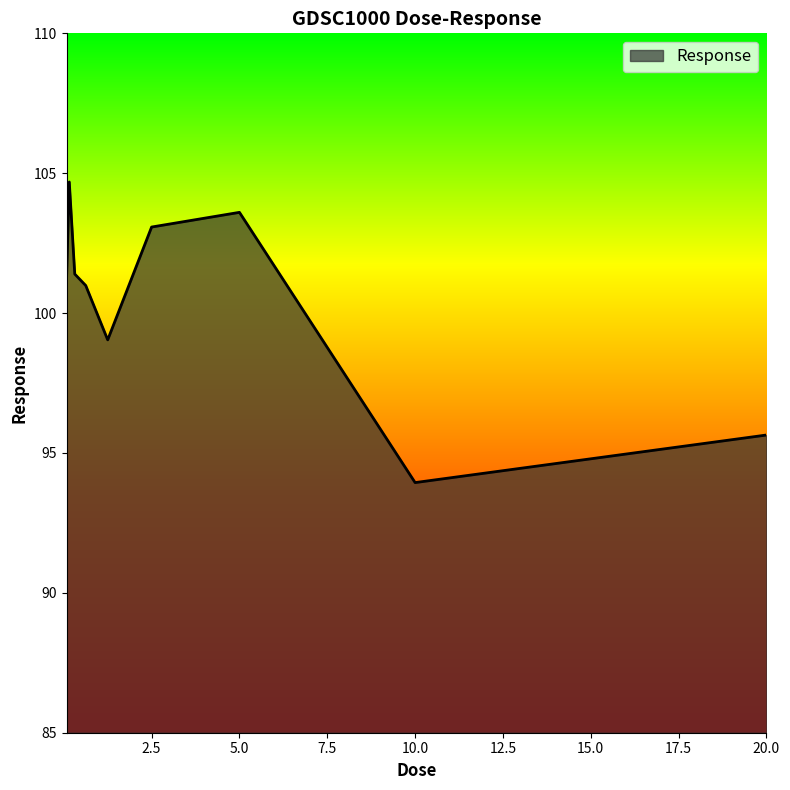

How many lines are shown in the chart?

1